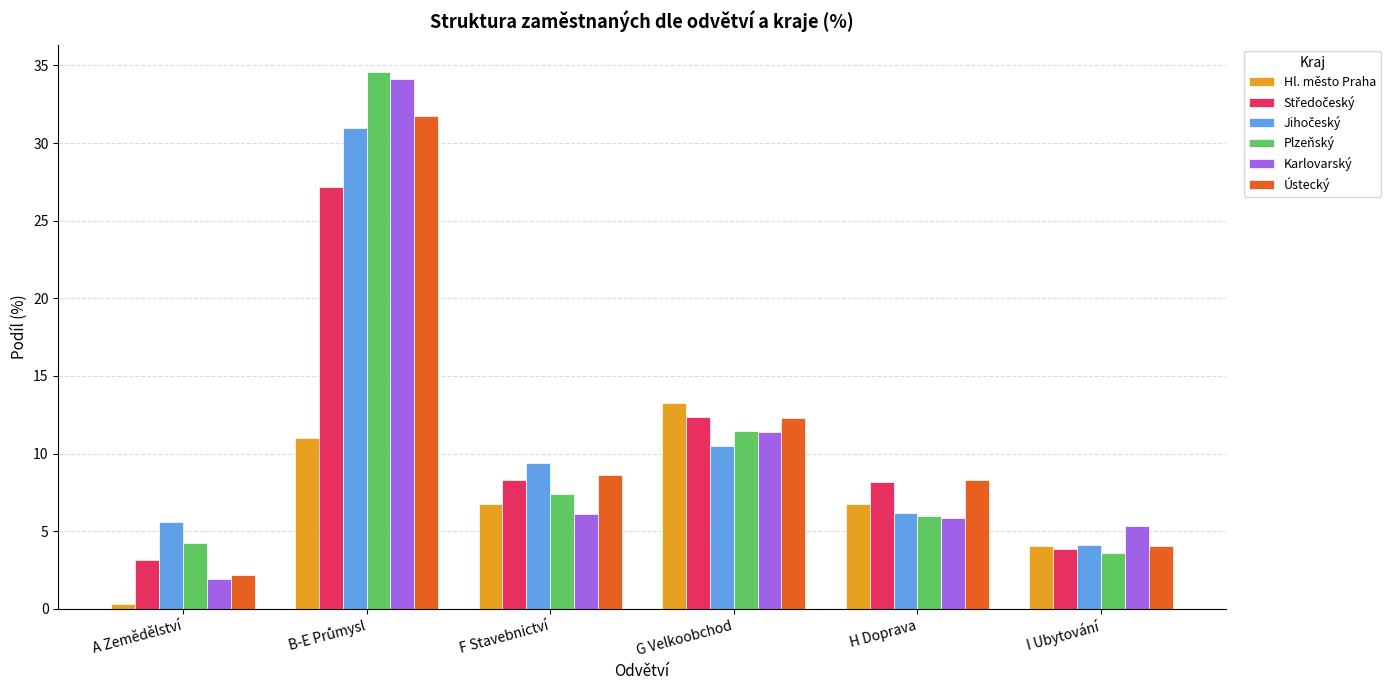

What is the difference between the Plzeňský values at G Velkoobchod and A Zemědělství?

7.2